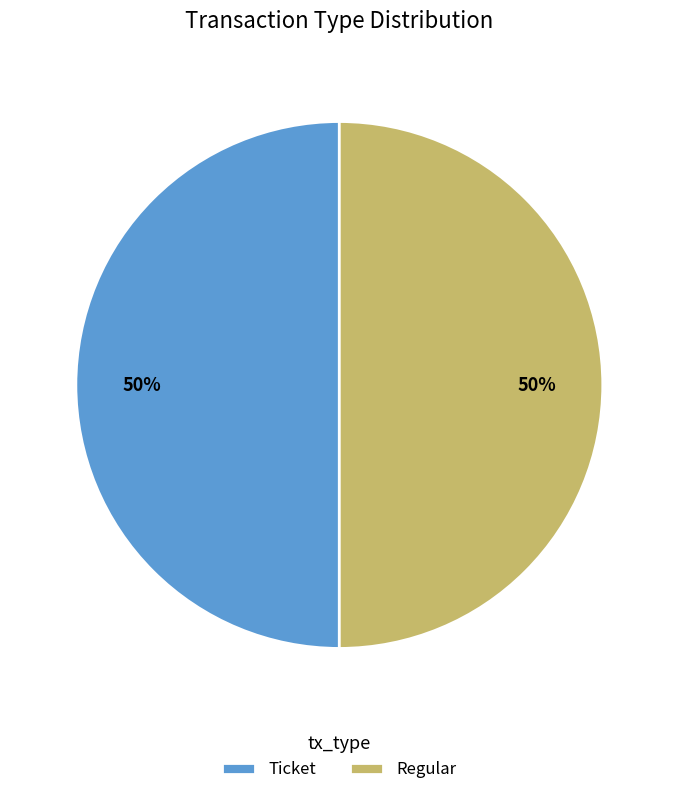

To the nearest percent, what is the difference between the Ticket and Regular slice percentages?

0%